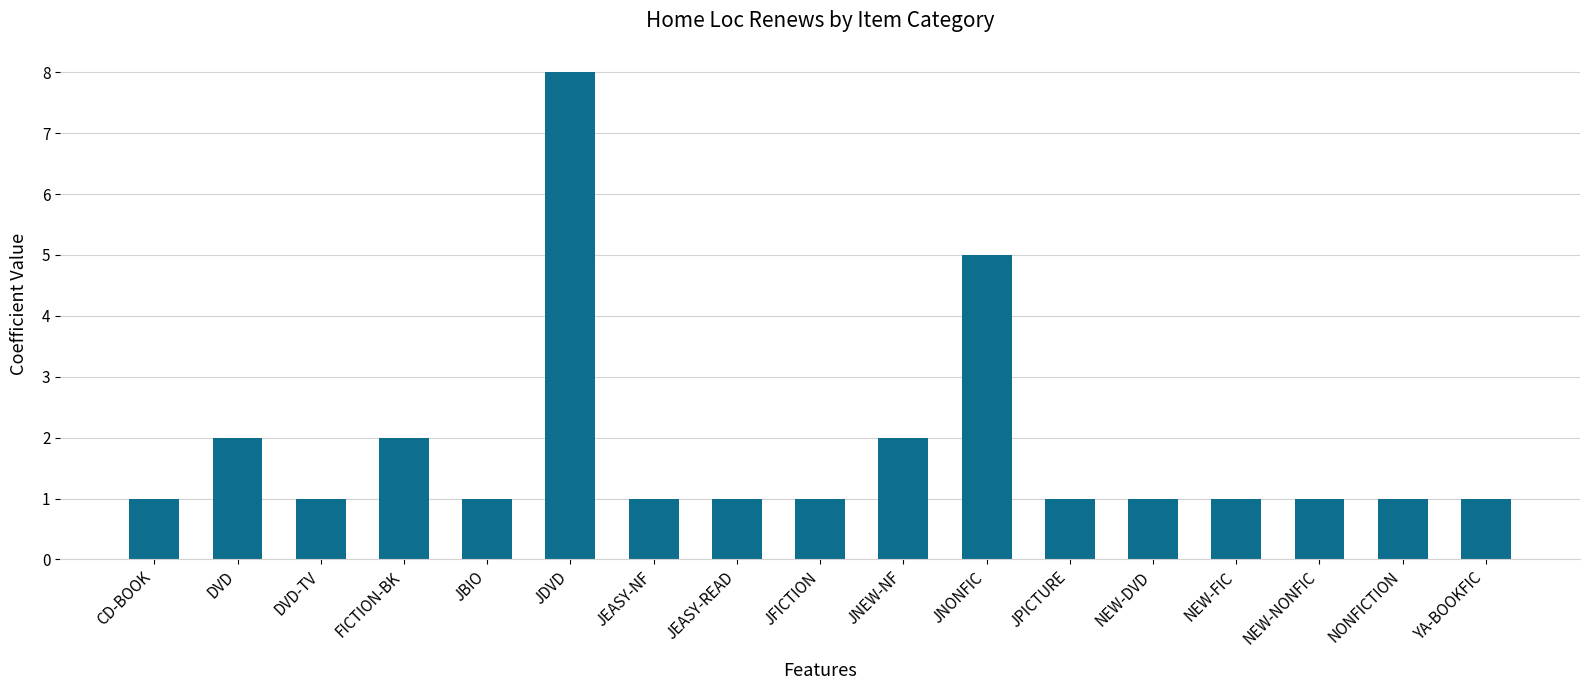

Read the value at CD-BOOK.

1